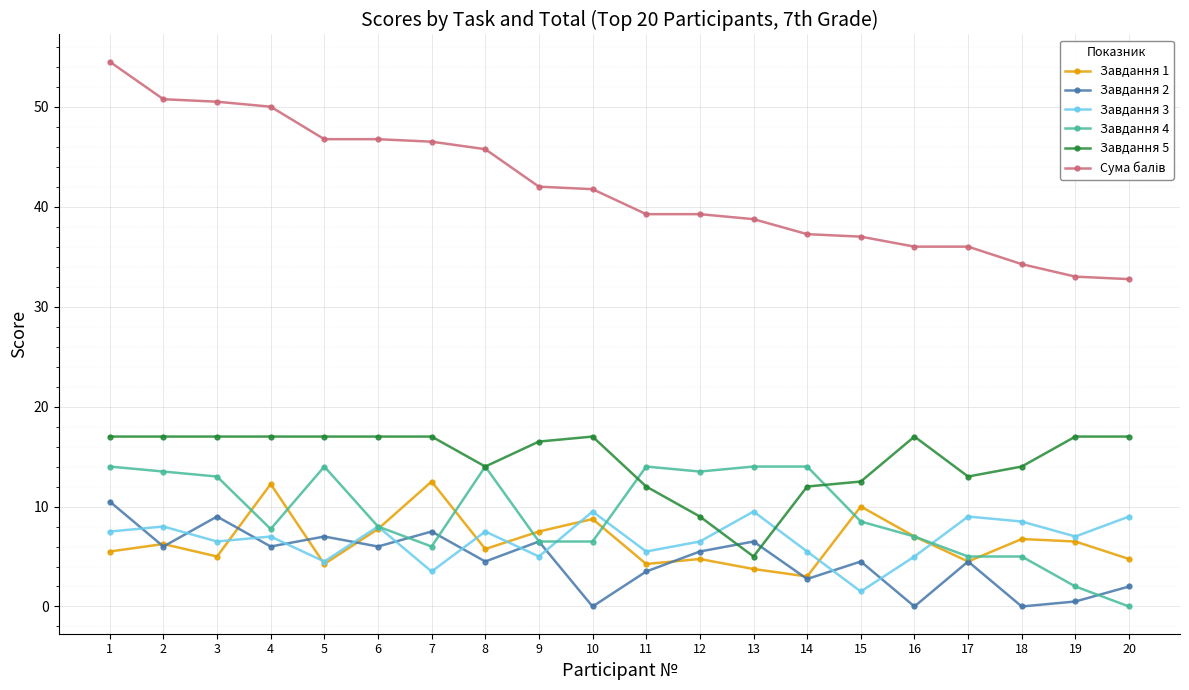

True or false: Завдання 4 has more than 2 points higher than both neighbors.

True